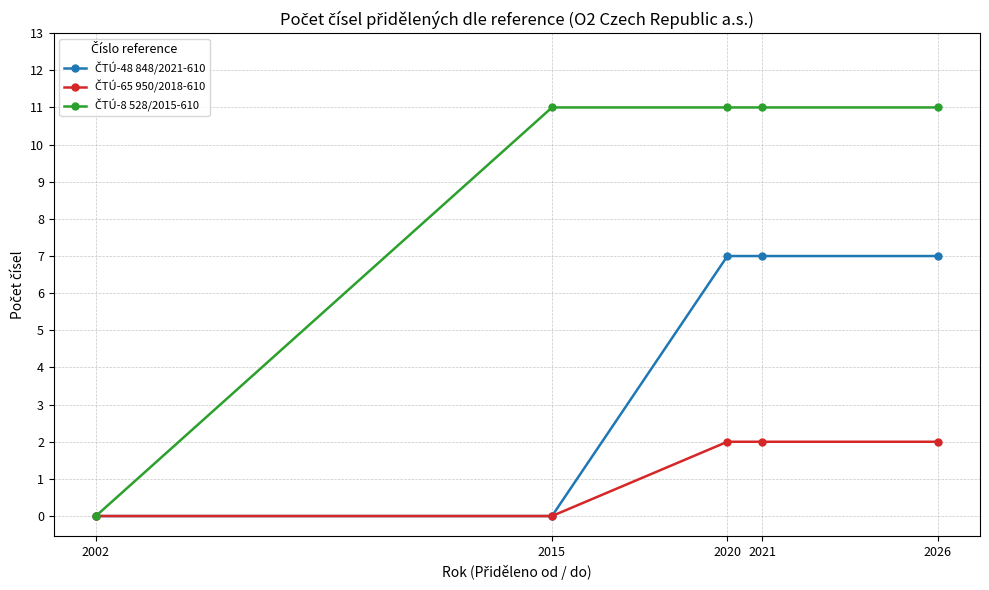

At how many categories does at least one series exceed 1?

4